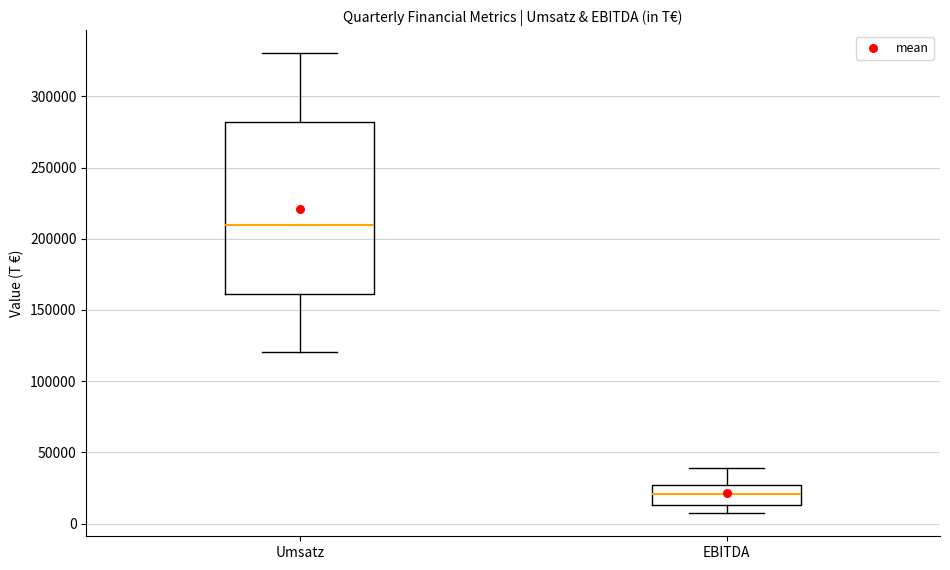

Where does the lower whisker of the box for Umsatz end on the y-axis? The values are not printed on the chart, so give them approximately, as read against the axis.

120000